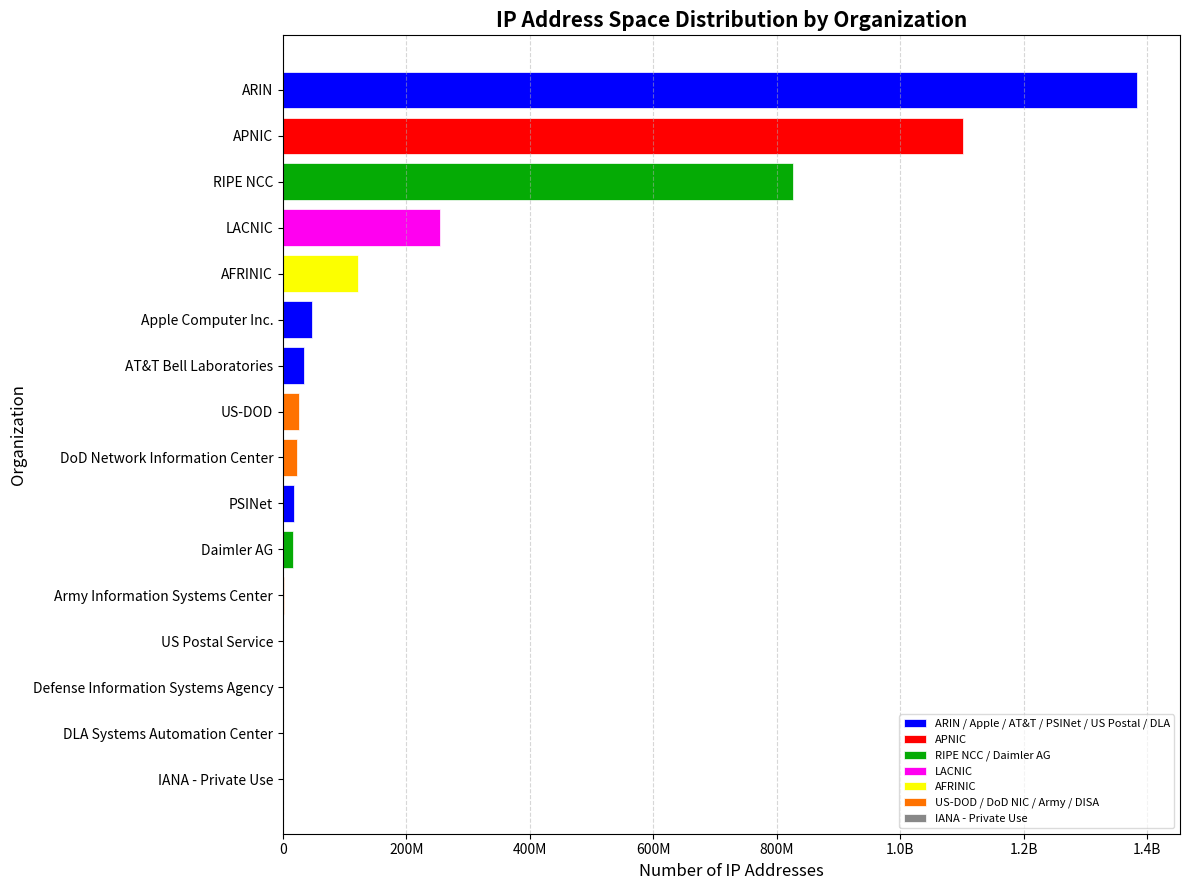

Rank the categories by value from highest to lowest.

ARIN, APNIC, RIPE NCC, LACNIC, AFRINIC, Apple Computer Inc., AT&T Bell Laboratories, US-DOD, DoD Network Information Center, PSINet, Daimler AG, Army Information Systems Center, US Postal Service, Defense Information Systems Agency, DLA Systems Automation Center, IANA - Private Use